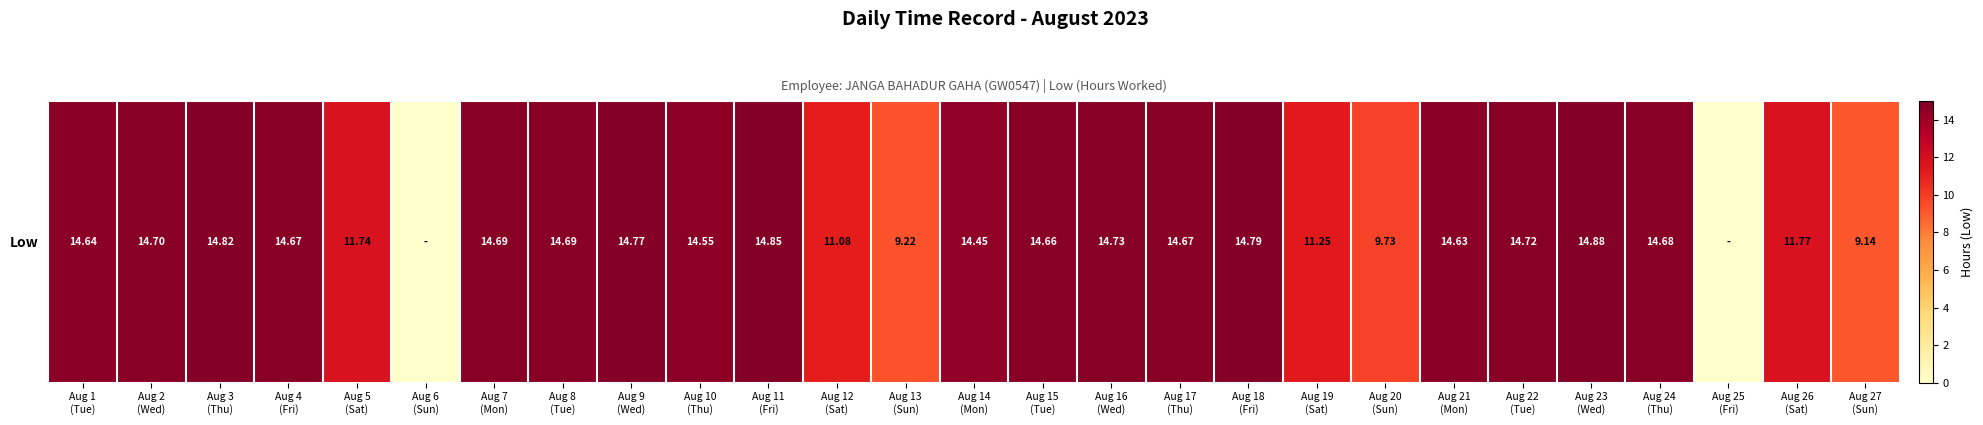

Reading left to right, transcribe all the data shown in this chart.

14.6	14.7	14.8	14.7	11.7	0.0	14.7	14.7	14.8	14.6	14.8	11.1	9.2	14.4	14.7	14.7	14.7	14.8	11.2	9.7	14.6	14.7	14.9	14.7	0.0	11.8	9.1